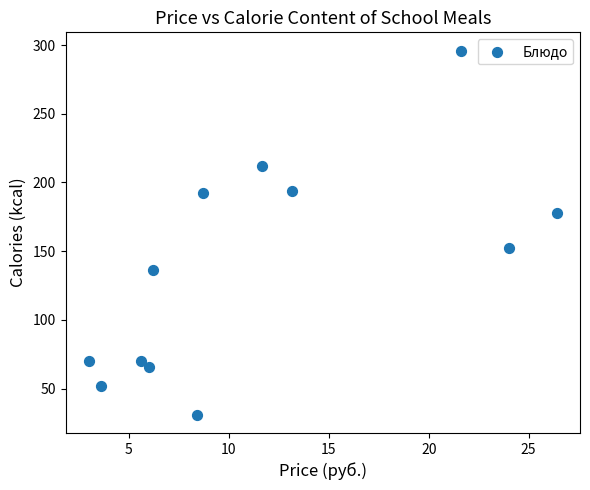

What is the range of Y values (max minus min)?

265